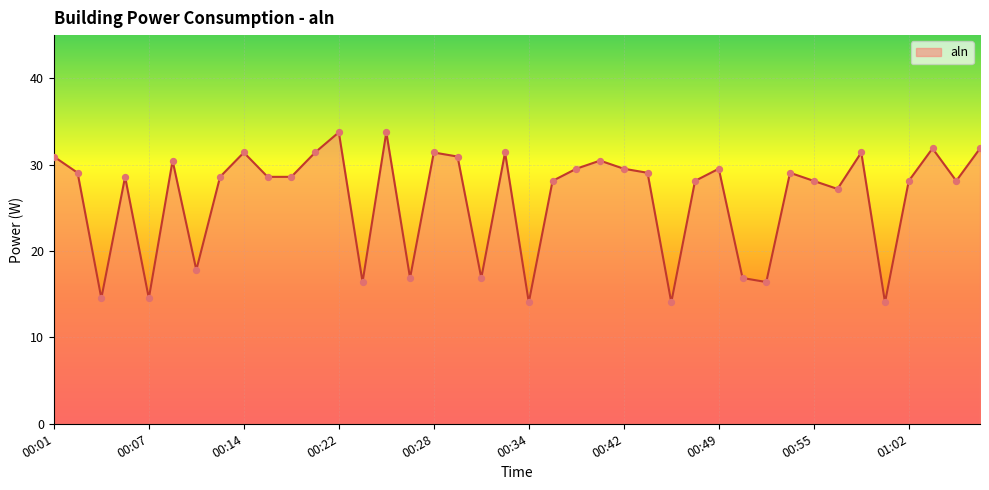

What is the maximum value shown in the chart?

33.8